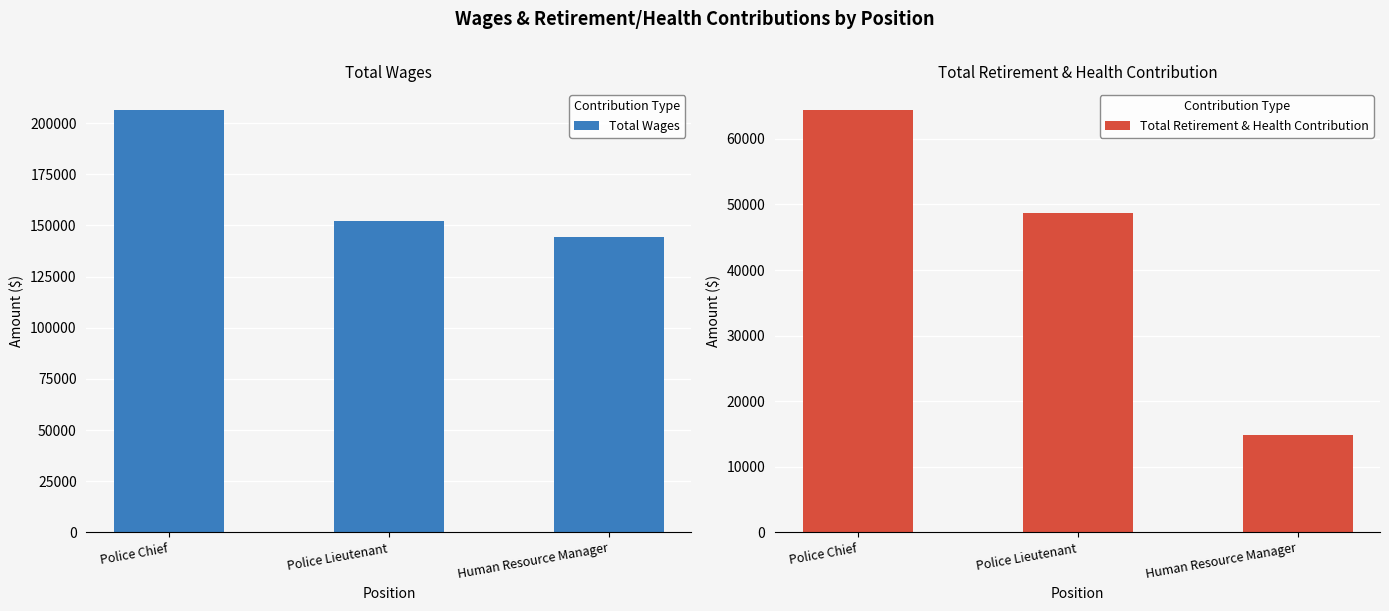

What is the total value across all series at Human Resource Manager?

159264